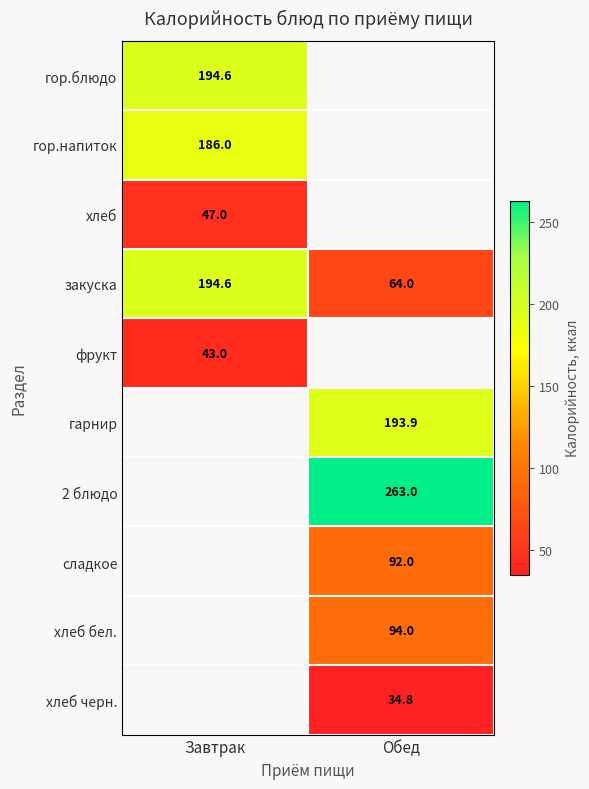

Is the value of хлеб бел. at Обед greater than the value of 2 блюдо at Обед?

No